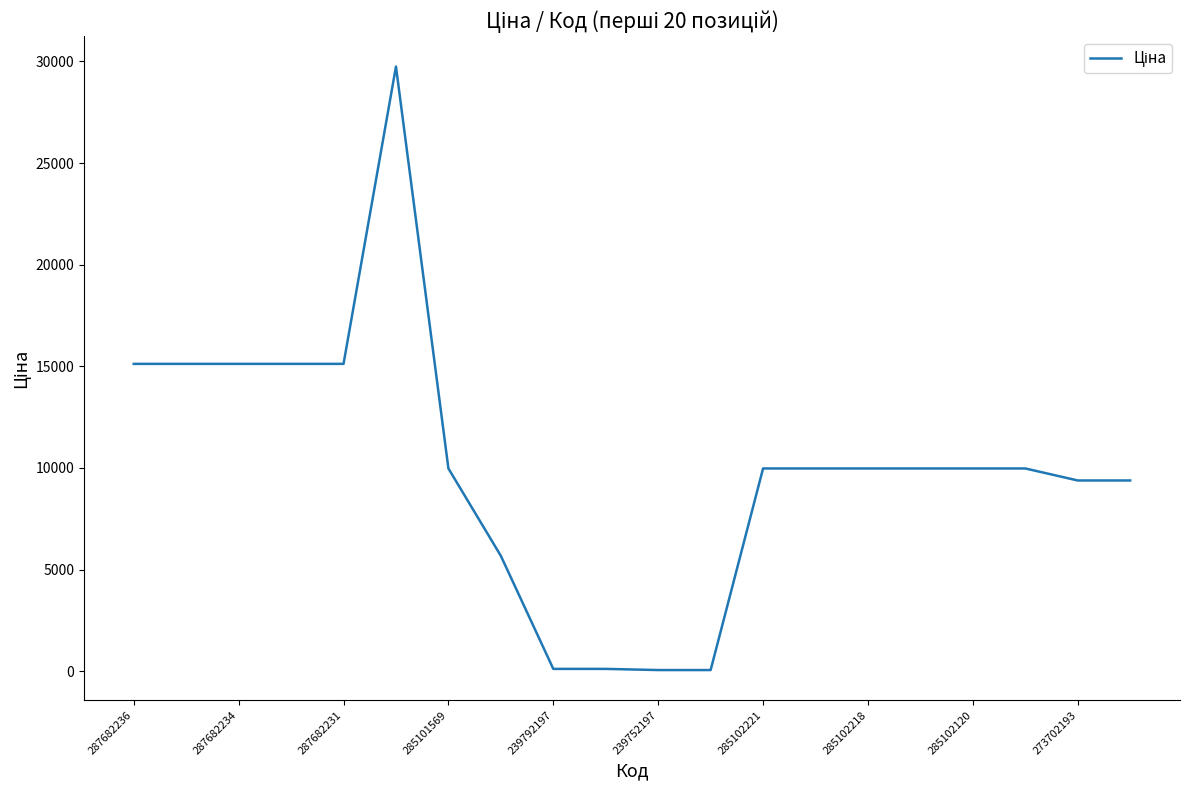

Reading left to right, list all the values displayed in this chart.

15120.0	15120.0	15120.0	15120.0	15120.0	29747.2	9975.0	5673.8	114.1	114.1	57.0	57.0	9975.0	9975.0	9975.0	9975.0	9975.0	9975.0	9384.0	9384.0